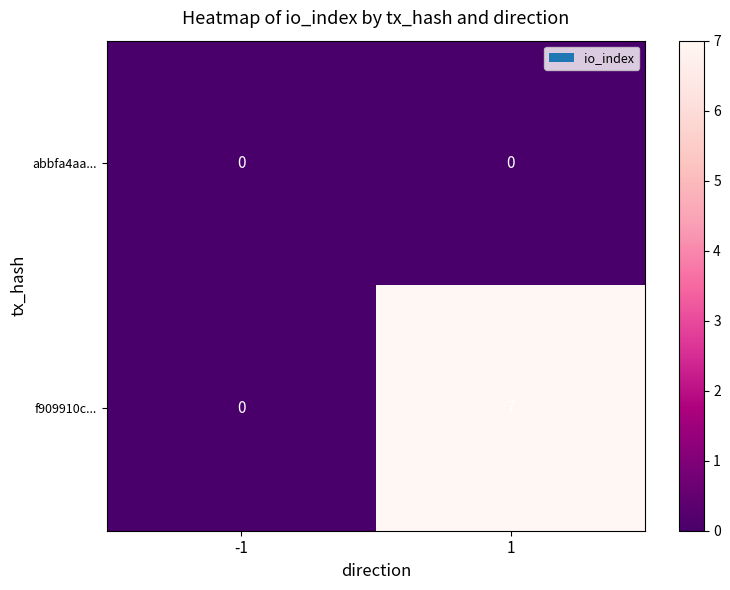

Which series changed the most between -1 and 1?

f909910c...